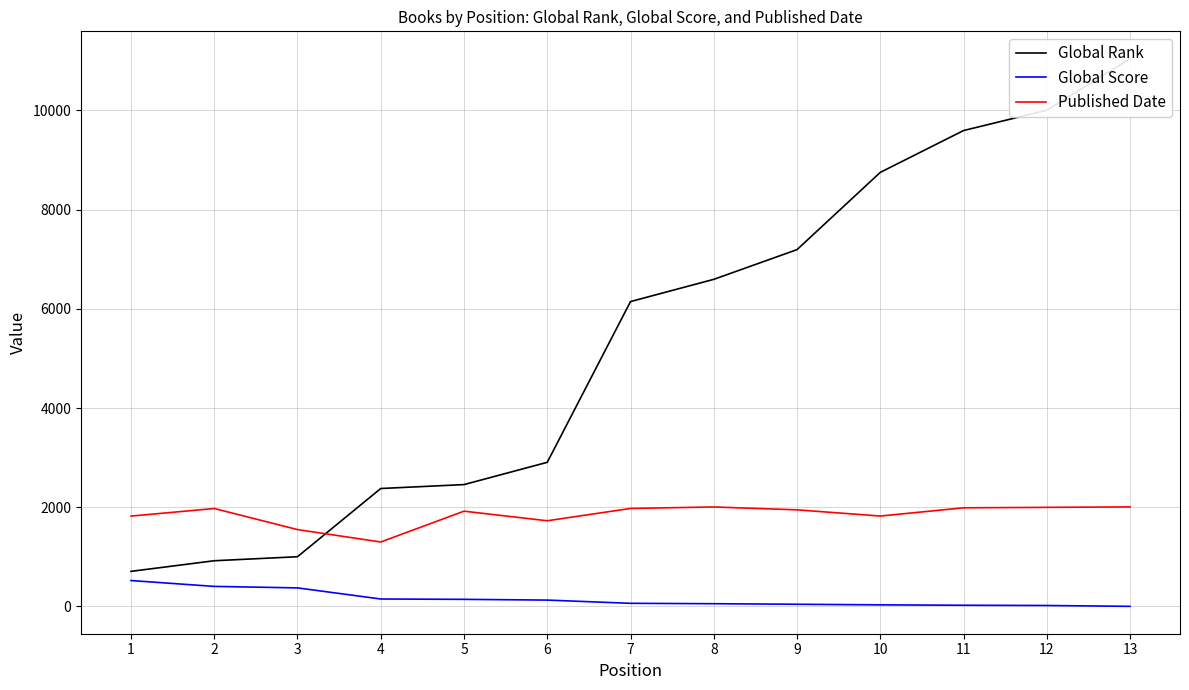

Reading right to left, list all the values displayed in this chart.

Global Rank: 13=11041	12=10003	11=9593	10=8750	9=7193	8=6594	7=6146	6=2906	5=2457	4=2378	3=1003	2=922	1=708
Global Score: 13=3	12=20	11=25	10=33	9=45	8=56	7=64	6=129	5=144	4=151	3=375	2=405	1=523
Published Date: 13=2007	12=1998	11=1989	10=1823	9=1948	8=2006	7=1976	6=1728	5=1921	4=1300	3=1550	2=1975	1=1822